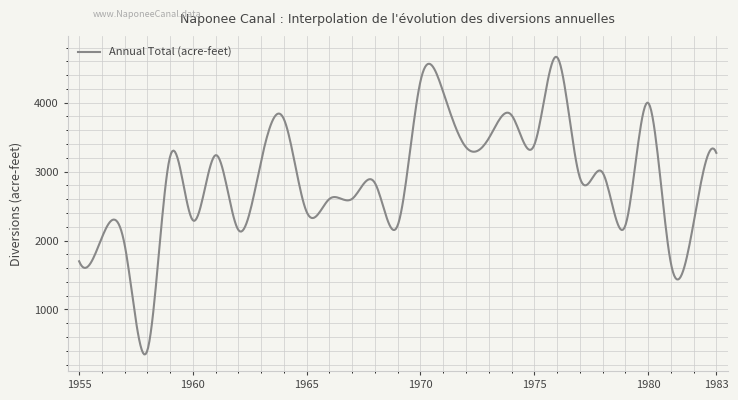

What is the minimum value shown in the chart?

347.6